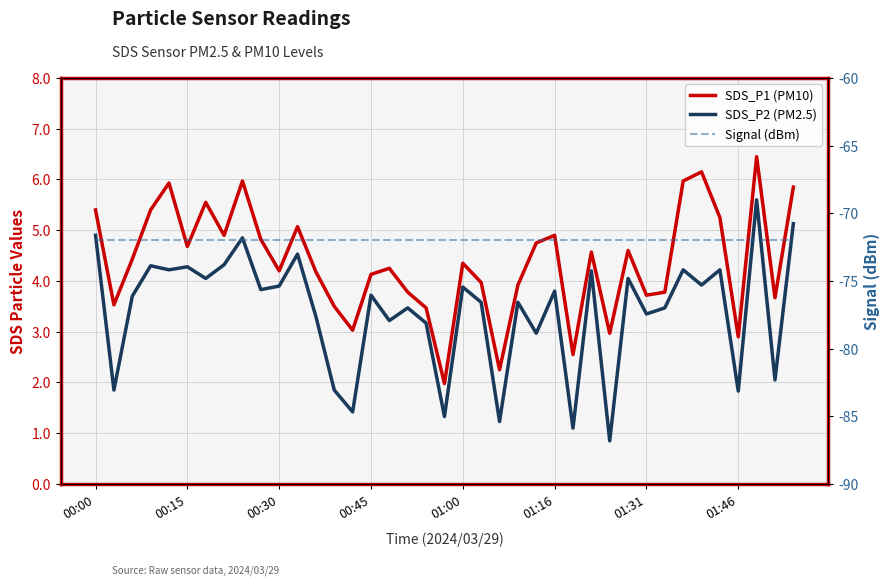

Is it true that SDS_P1 (PM10) equals 1.6 at 26?

False